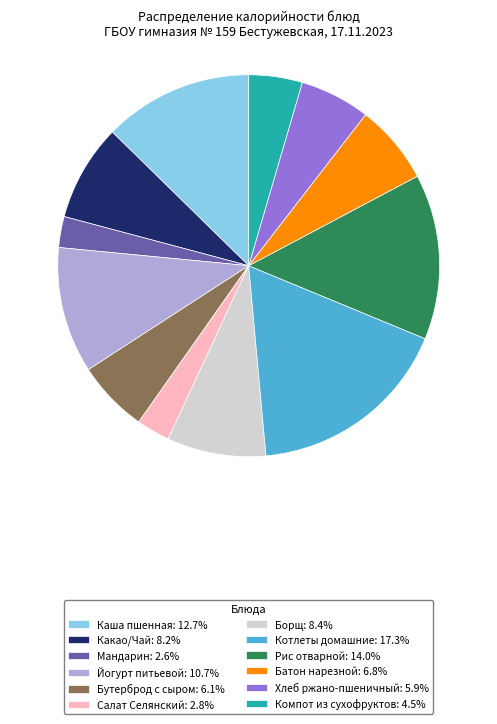

Is Какао/Чай: 8.2% the majority of the pie?

No